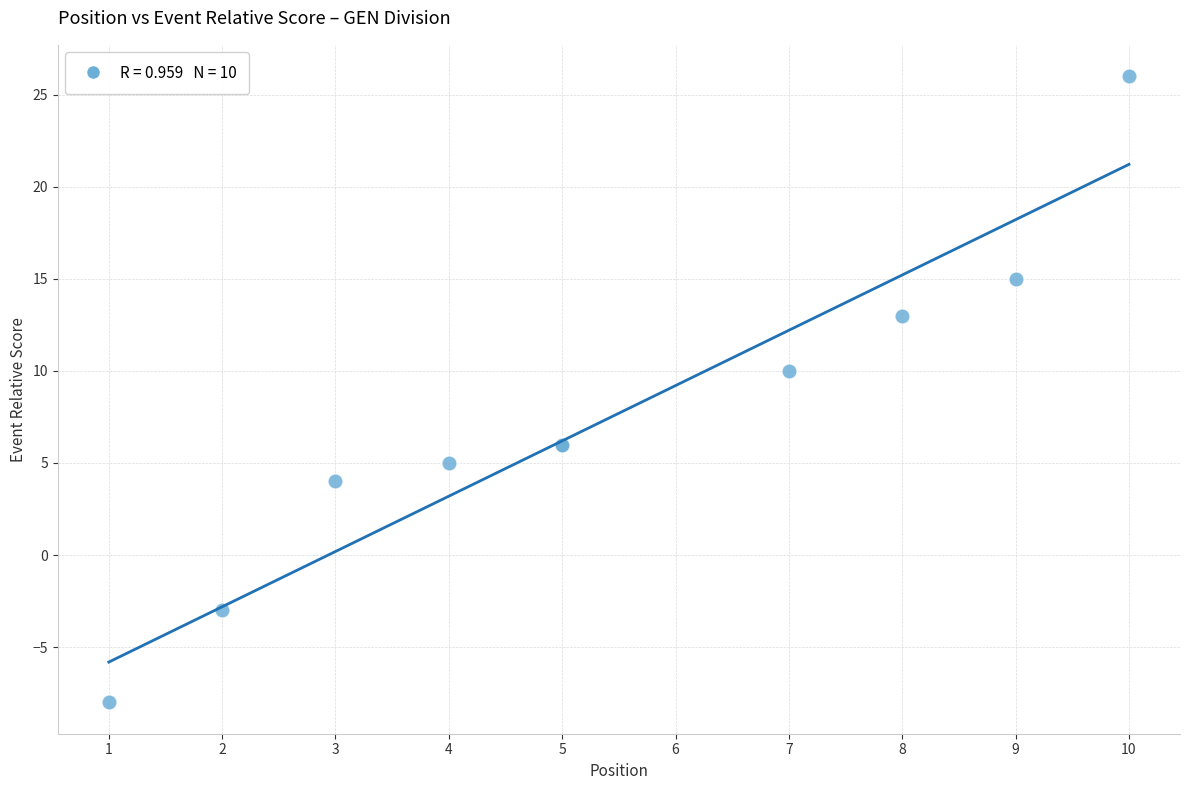

What Y value in the scatter plot is closest to 9?

10